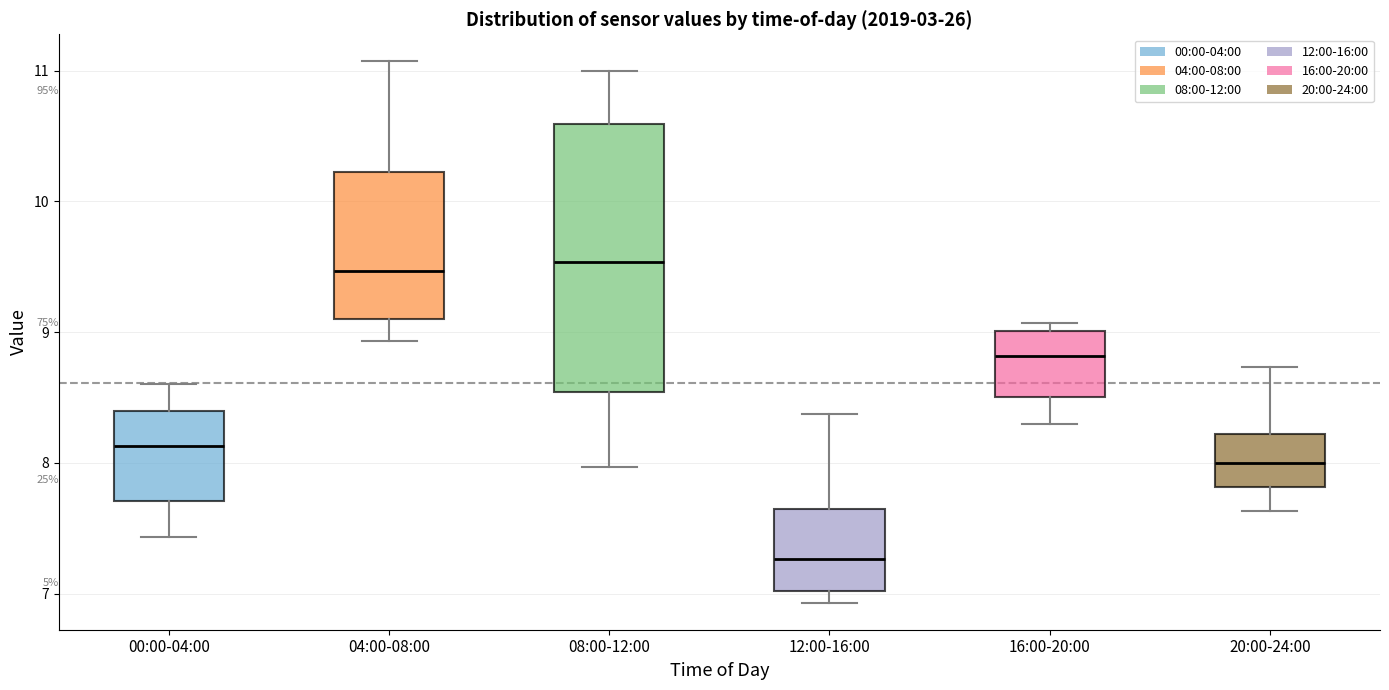

Reading left to right, transcribe this box plot: for each box, give where its median line is, the range the box spans, and where its two whiskers end, as read against the y-axis. The values are not printed on the chart, so give them approximately, as read against the axis.

00:00-04:00: median 8.1, box 7.7 to 8.4, whiskers 7.4 to 8.6
04:00-08:00: median 9.5, box 9.1 to 10.2, whiskers 8.9 to 11.1
08:00-12:00: median 9.5, box 8.5 to 10.6, whiskers 8.0 to 11.0
12:00-16:00: median 7.3, box 7.0 to 7.6, whiskers 6.9 to 8.4
16:00-20:00: median 8.8, box 8.5 to 9.0, whiskers 8.3 to 9.1
20:00-24:00: median 8.0, box 7.8 to 8.2, whiskers 7.6 to 8.7